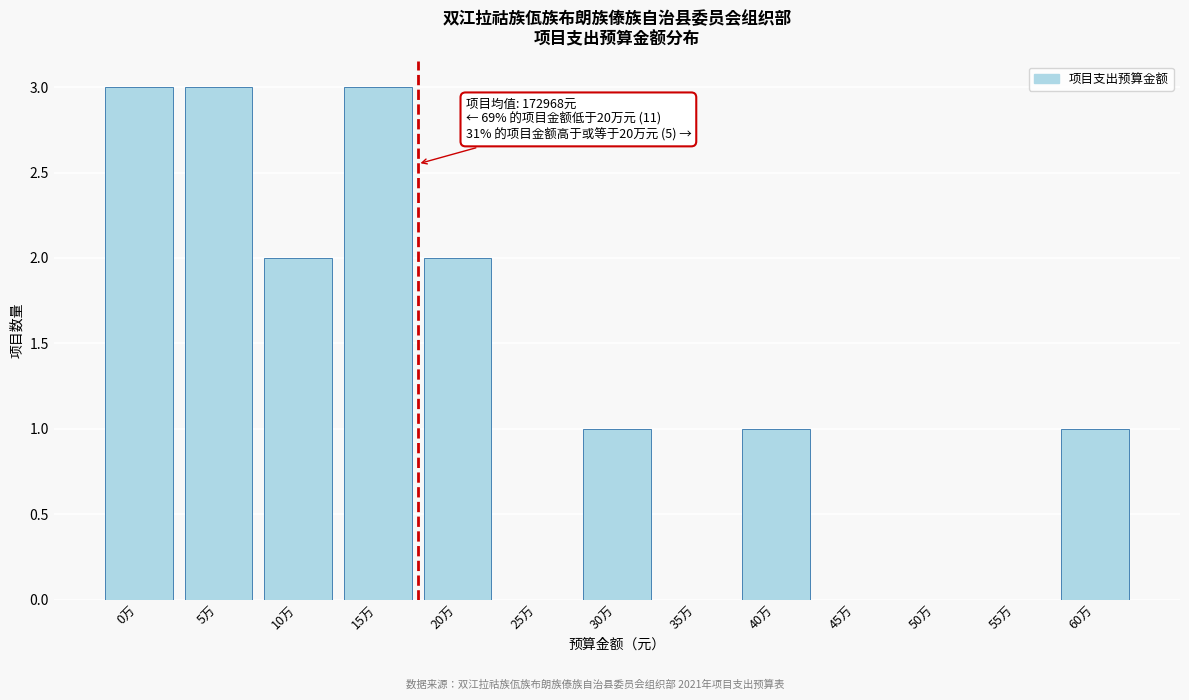

Reading left to right, transcribe all the data shown in this chart.

0万=3	5万=3	10万=2	15万=3	20万=2	25万=0	30万=1	35万=0	40万=1	45万=0	50万=0	55万=0	60万=1